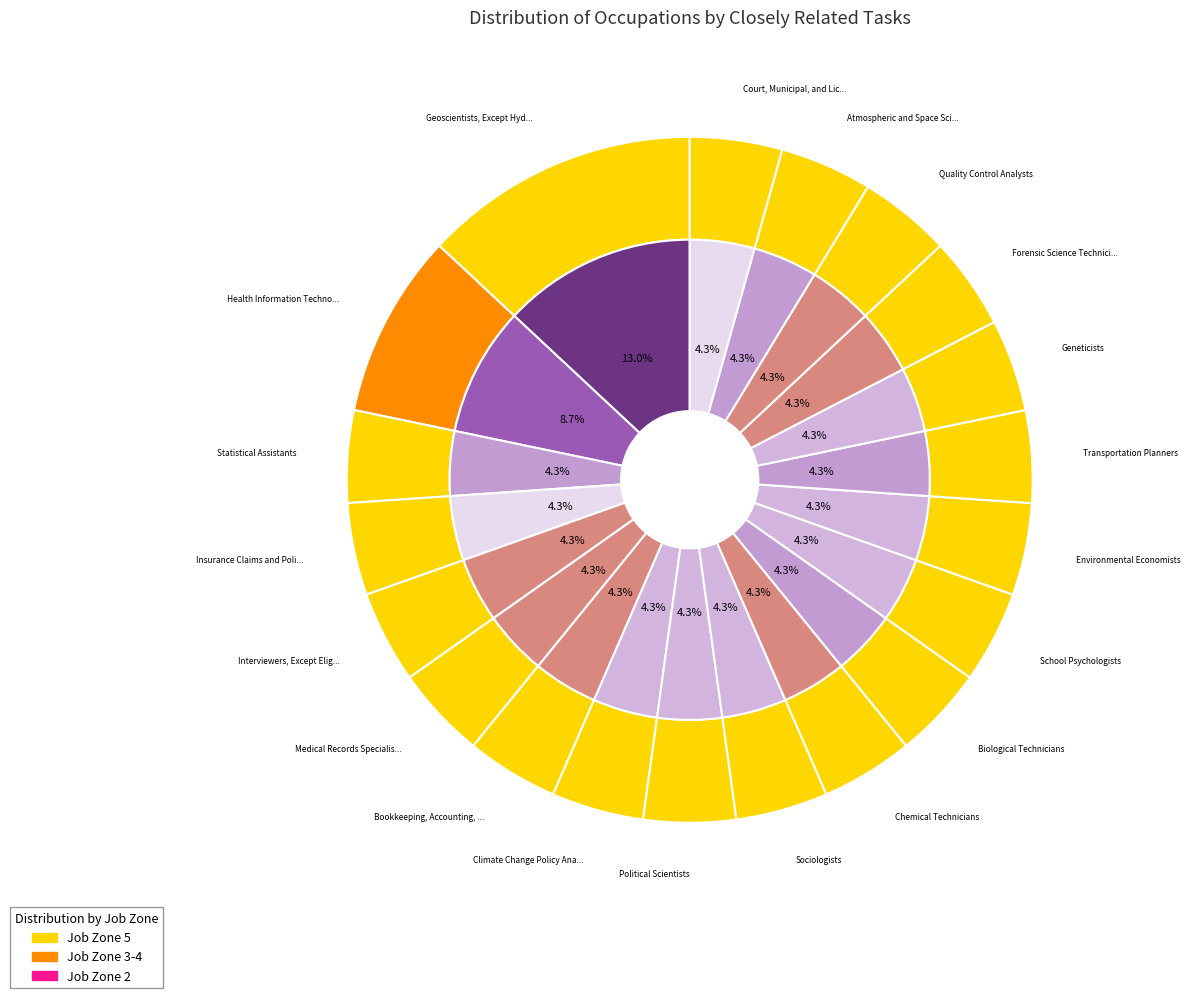

Do Forensic Science Technicians and Political Scientists together represent more than half of the pie?

No